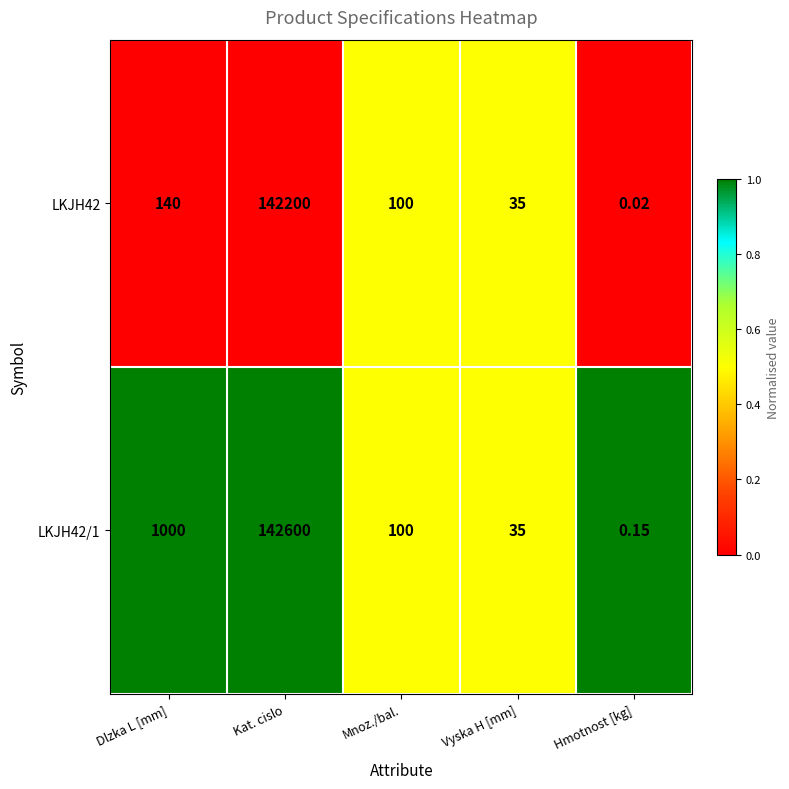

Which series changed the most between Mnoz./bal. and Hmotnost [kg]?

LKJH42